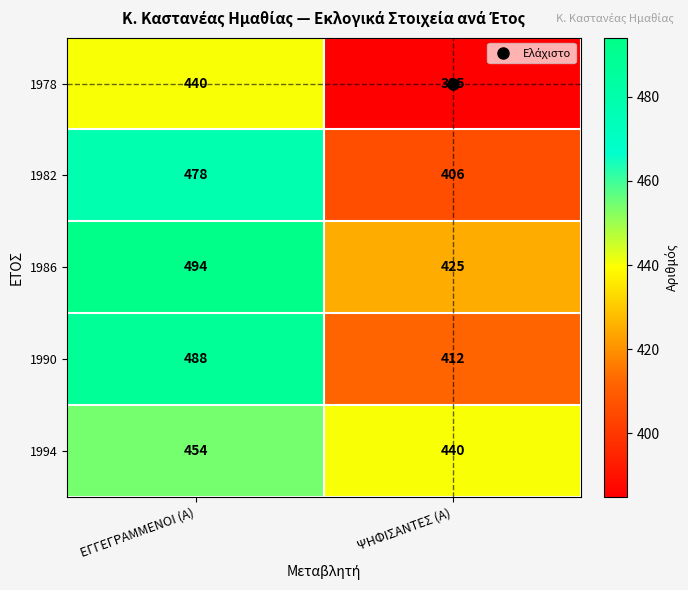

Which series has the largest range (max minus min)?

1990